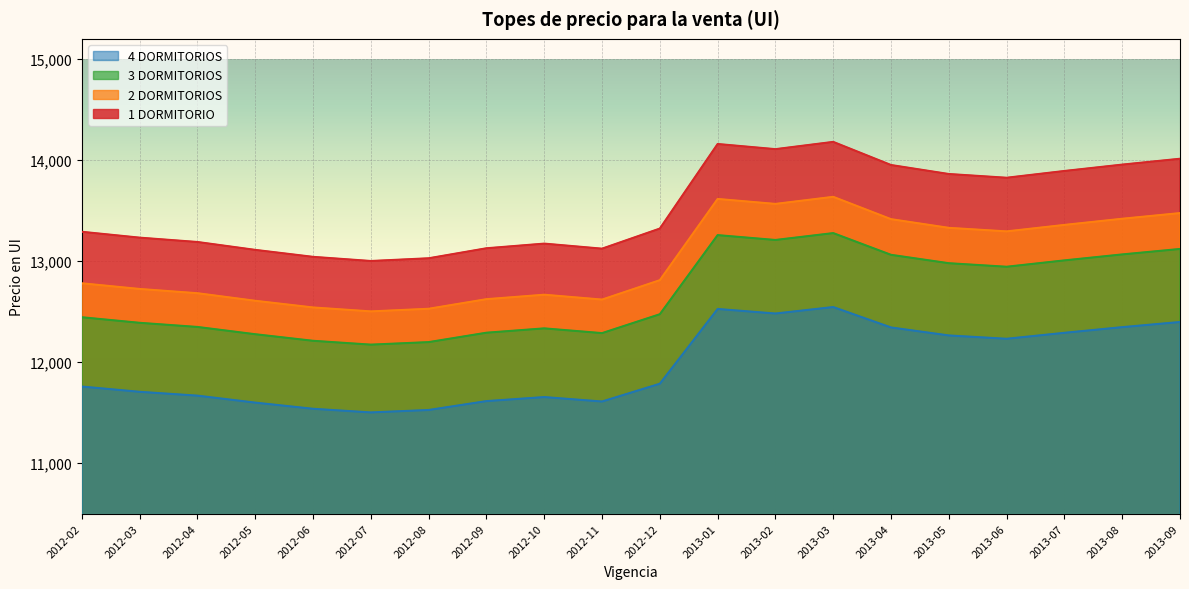

Reading left to right, what are all the values shown in this chart?

1 DORMITORIO: 2012-02=13290	2012-03=13232	2012-04=13189	2012-05=13111	2012-06=13042	2012-07=13001	2012-08=13028	2012-09=13127	2012-10=13173	2012-11=13123	2012-12=13322	2013-01=14159	2013-02=14108	2013-03=14180	2013-04=13951	2013-05=13862	2013-06=13825	2013-07=13892	2013-08=13955	2013-09=14013
2 DORMITORIOS: 2012-02=12780	2012-03=12724	2012-04=12682	2012-05=12607	2012-06=12541	2012-07=12502	2012-08=12528	2012-09=12623	2012-10=12667	2012-11=12619	2012-12=12811	2013-01=13615	2013-02=13566	2013-03=13636	2013-04=13415	2013-05=13329	2013-06=13294	2013-07=13358	2013-08=13419	2013-09=13475
3 DORMITORIOS: 2012-02=12444	2012-03=12389	2012-04=12348	2012-05=12276	2012-06=12211	2012-07=12173	2012-08=12198	2012-09=12291	2012-10=12334	2012-11=12287	2012-12=12474	2013-01=13257	2013-02=13209	2013-03=13277	2013-04=13062	2013-05=12979	2013-06=12944	2013-07=13007	2013-08=13066	2013-09=13120
4 DORMITORIOS: 2012-02=11758	2012-03=11706	2012-04=11668	2012-05=11599	2012-06=11538	2012-07=11502	2012-08=11526	2012-09=11614	2012-10=11654	2012-11=11610	2012-12=11786	2013-01=12526	2013-02=12481	2013-03=12545	2013-04=12343	2013-05=12264	2013-06=12231	2013-07=12290	2013-08=12346	2013-09=12397